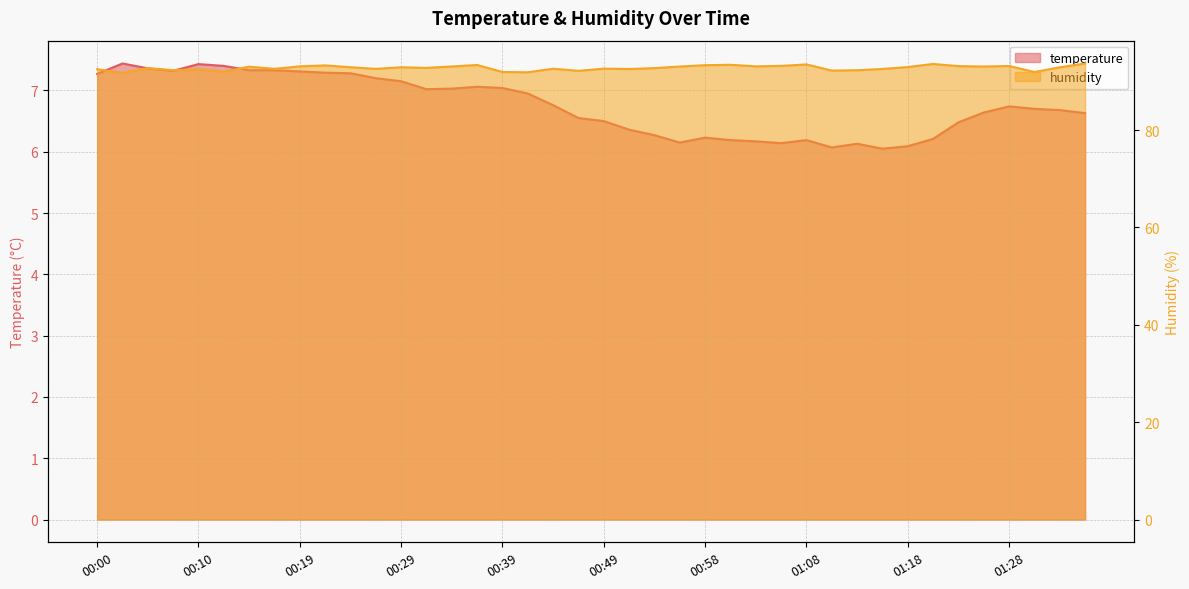

How many values in the humidity series are below 92?

5